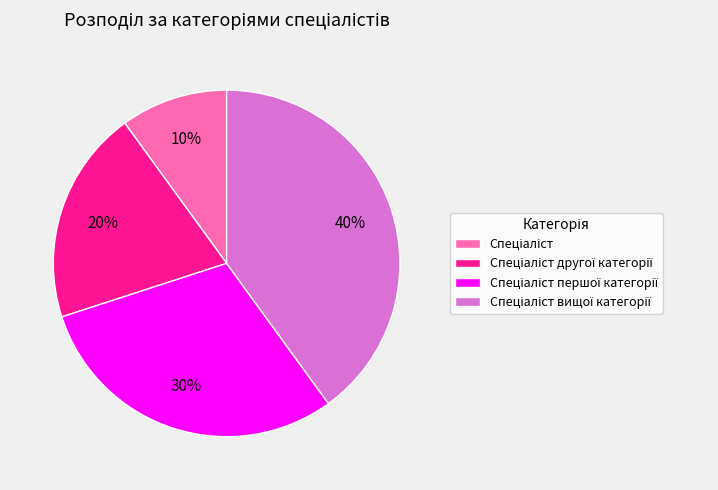

How many segments does this pie chart have?

4